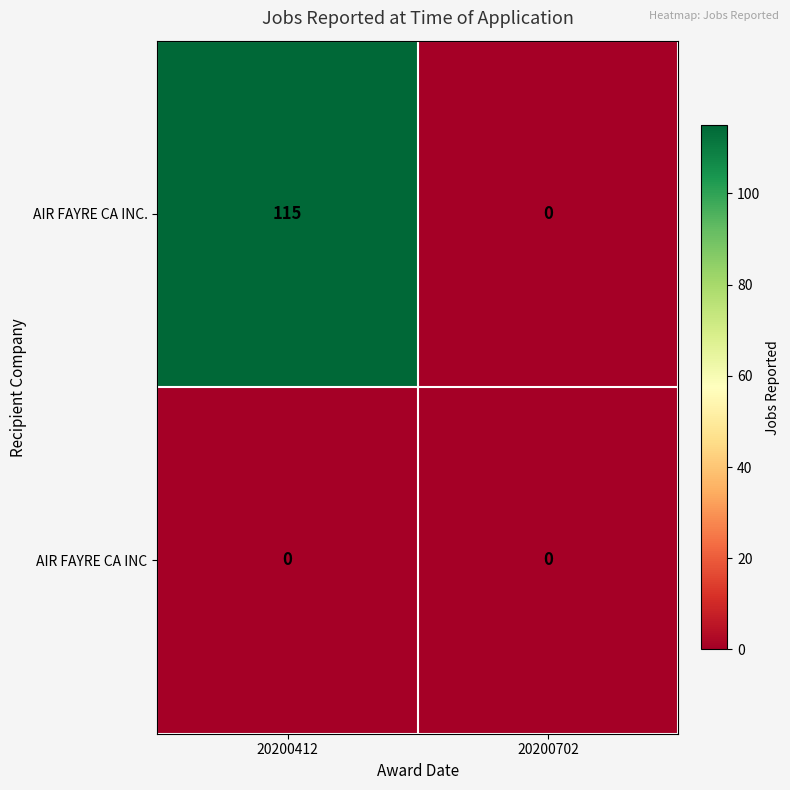

What is the sum of the AIR FAYRE CA INC. values at 20200412 and 20200702?

115